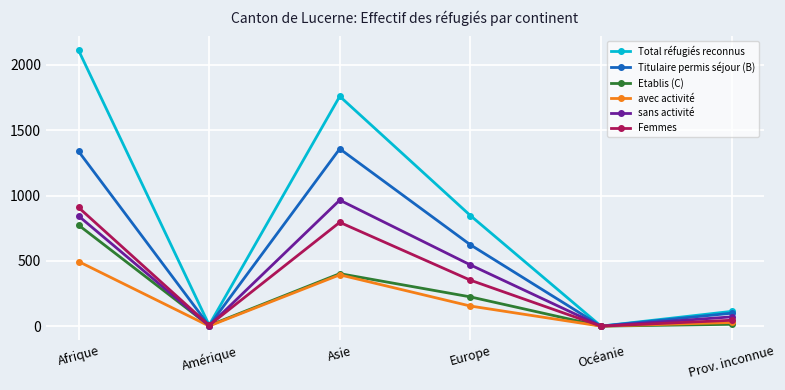

At which label does Etablis (C) reach its peak?

Afrique